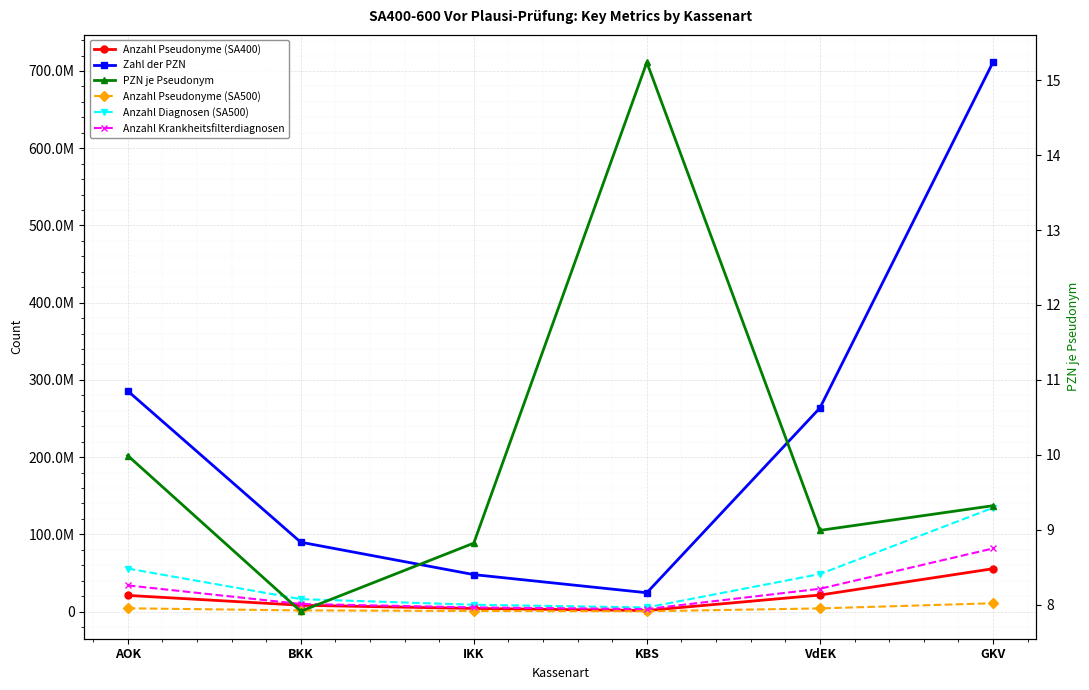

Reading left to right, extract all data points from this chart.

Anzahl Pseudonyme (SA400): AOK=20887915.0	BKK=8127272.0	IKK=3969266.0	KBS=1311908.0	VdEK=21334405.0	GKV=55424463.0
Zahl der PZN: AOK=285729166.0	BKK=89767300.0	IKK=47810717.0	KBS=24304066.0	VdEK=263590845.0	GKV=711202094.0
Anzahl Pseudonyme (SA500): AOK=4196413.0	BKK=1421839.0	IKK=742598.0	KBS=324616.0	VdEK=4045331.0	GKV=10725201.0
Anzahl Diagnosen (SA500): AOK=55665385.0	BKK=16060549.0	IKK=8760473.0	KBS=5287248.0	VdEK=48508694.0	GKV=134282349.0
Anzahl Krankheitsfilterdiagnosen: AOK=33844796.0	BKK=9776818.0	IKK=5368404.0	KBS=3221588.0	VdEK=29447009.0	GKV=81658615.0
PZN je Pseudonym: AOK=10.0	BKK=7.9	IKK=8.8	KBS=15.2	VdEK=9.0	GKV=9.3